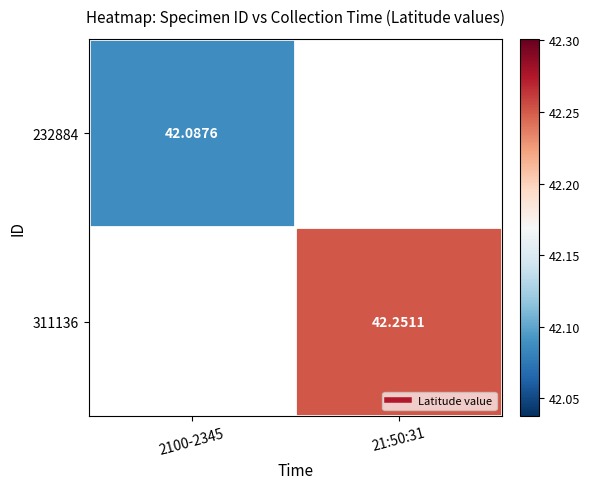

Which category has the highest value across all series?

21:50:31